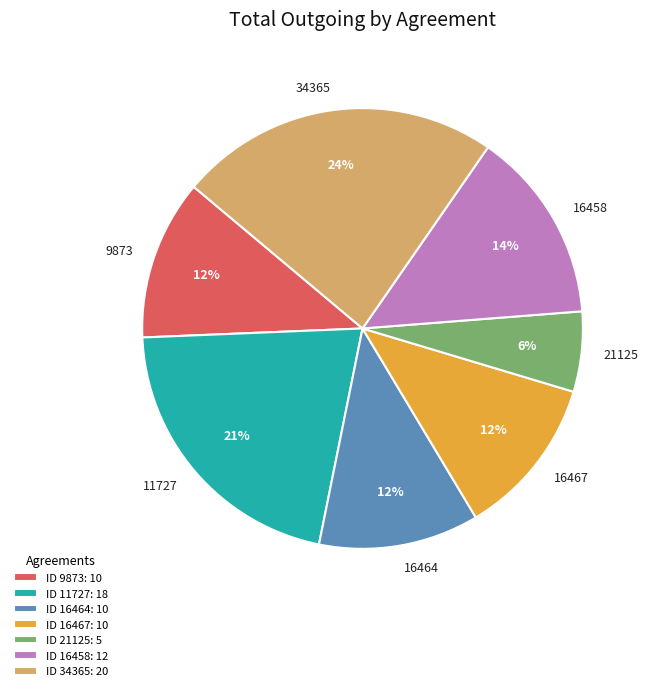

The 34365 slice represents 33% of the pie. True or false?

False